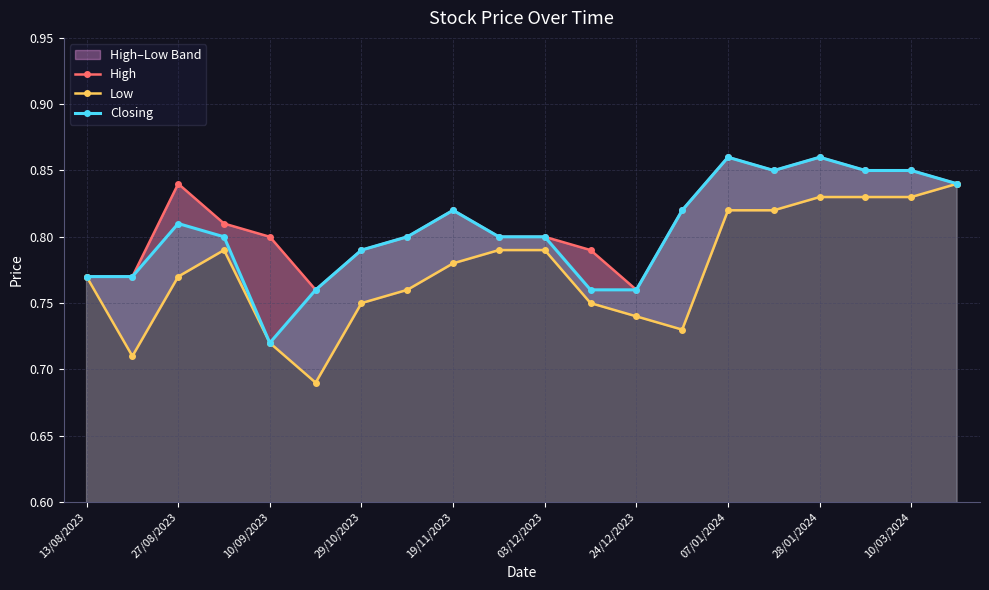

Is it true that Closing equals 0.5 at 24/12/2023?

False